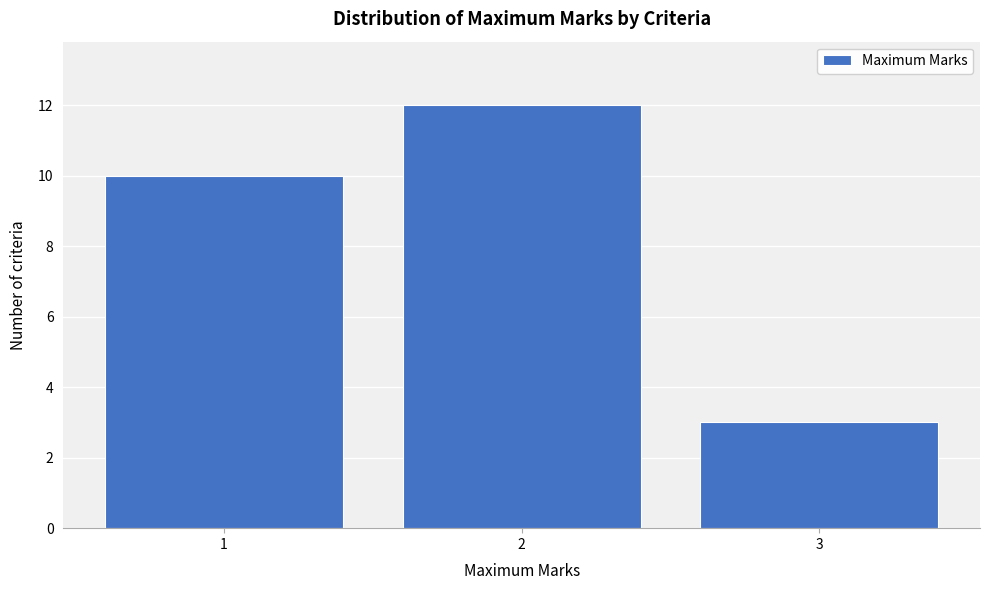

Reading left to right, transcribe this chart: for each bar, give the range it covers on the x-axis and its height. The values are not printed on the chart, so give them approximately, as read against the axis.

0.5 to 1.5: 10
1.5 to 2.5: 12
2.5 to 3.5: 3